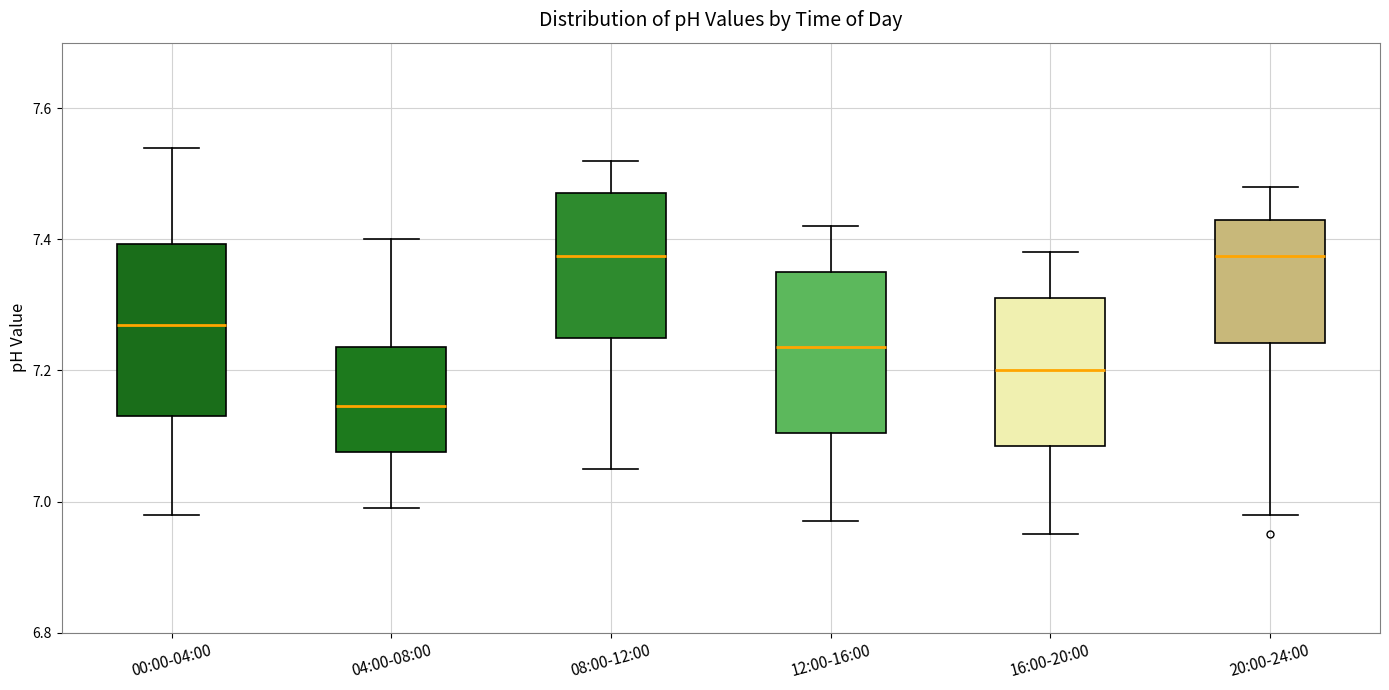

Reading left to right, transcribe this box plot: for each box, give where its median line is, the range the box spans, and where its two whiskers end, as read against the y-axis. The values are not printed on the chart, so give them approximately, as read against the axis.

00:00-04:00: median 7.28, box 7.14 to 7.40, whiskers 6.98 to 7.54
04:00-08:00: median 7.14, box 7.08 to 7.24, whiskers 7.00 to 7.40
08:00-12:00: median 7.38, box 7.26 to 7.48, whiskers 7.06 to 7.52
12:00-16:00: median 7.24, box 7.10 to 7.36, whiskers 6.98 to 7.42
16:00-20:00: median 7.20, box 7.08 to 7.32, whiskers 6.96 to 7.38
20:00-24:00: median 7.38, box 7.24 to 7.44, whiskers 6.98 to 7.48